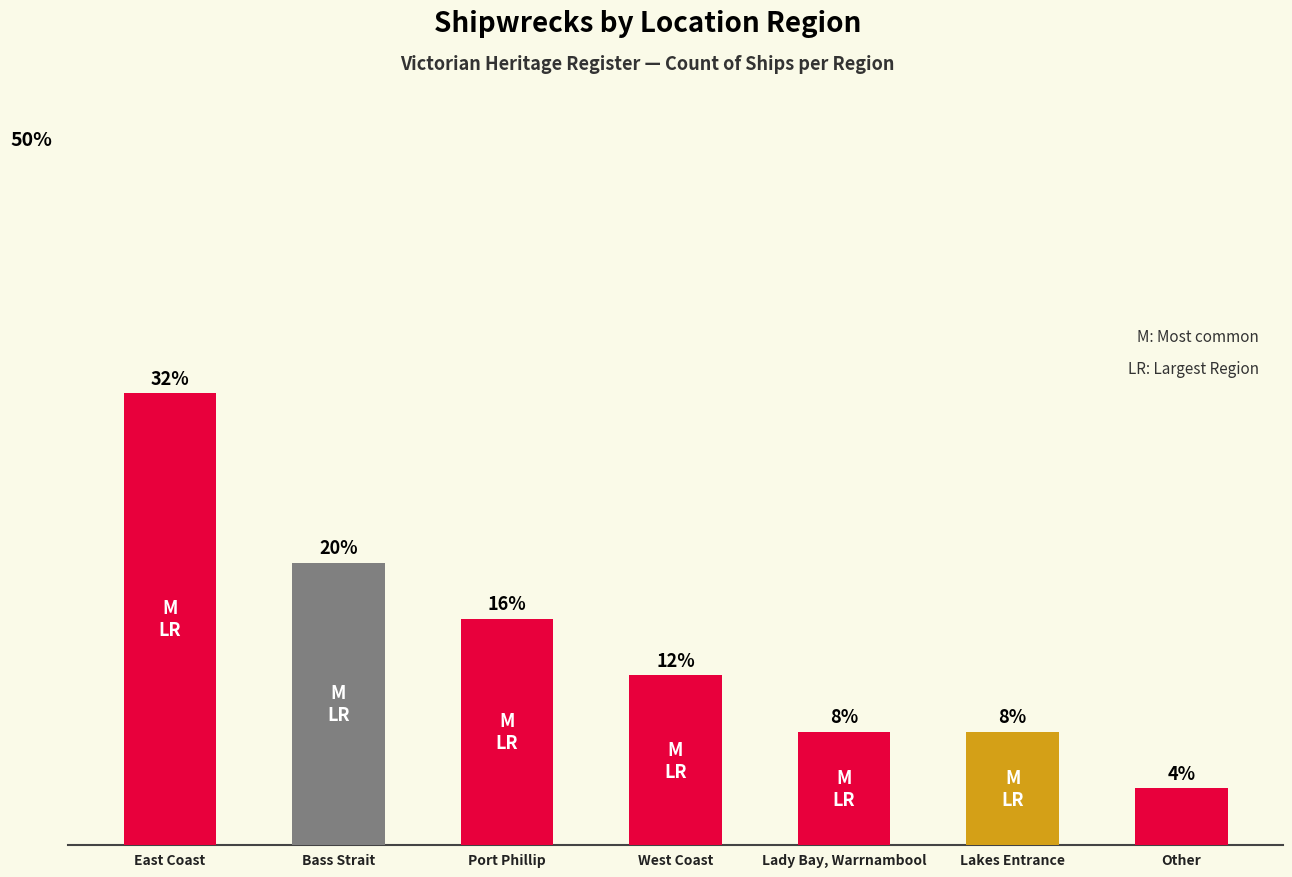

Between Lady Bay, Warrnambool and East Coast, which is larger?

East Coast